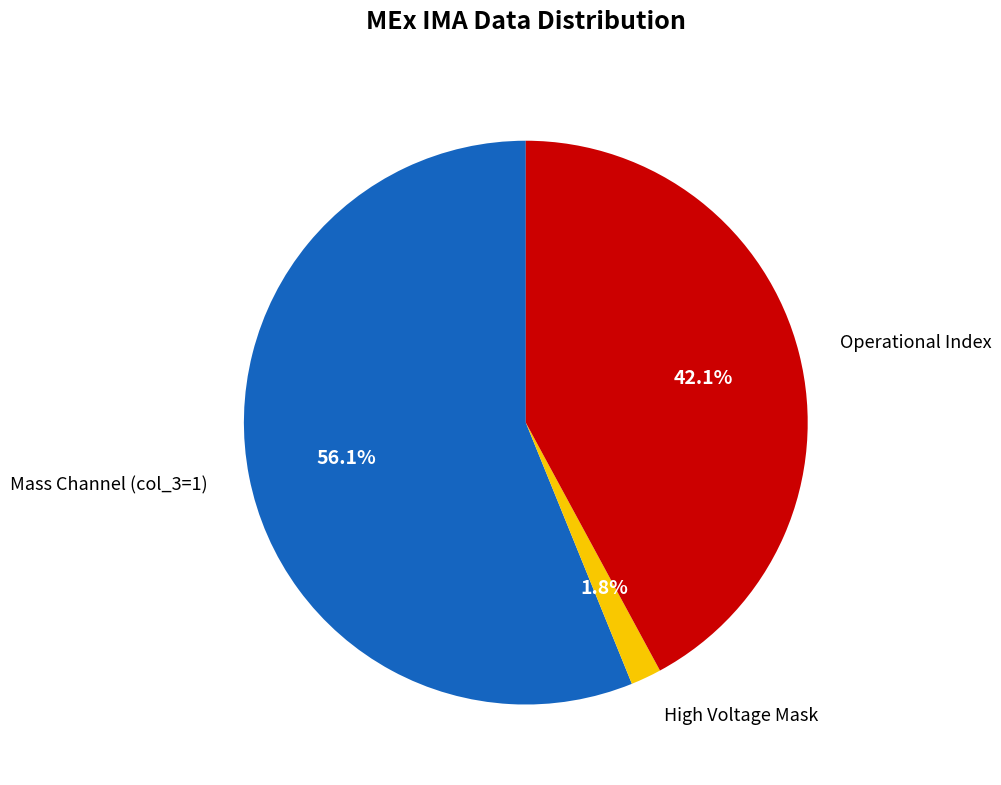

Is there a majority slice in this chart?

Yes